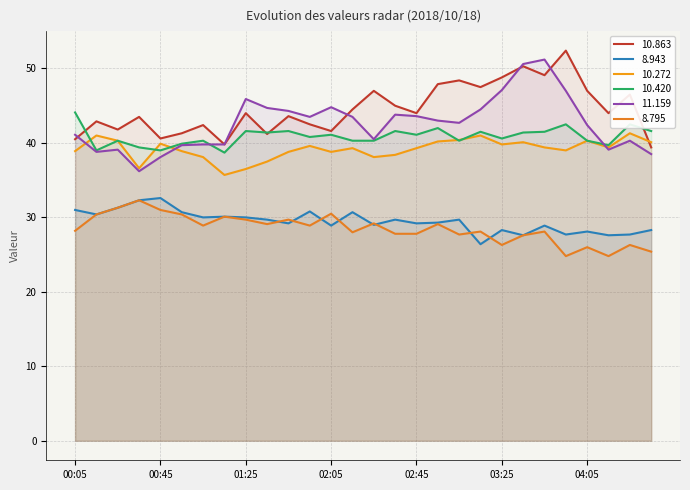

True or false: 8.795 has more than 2 interior local peaks.

True